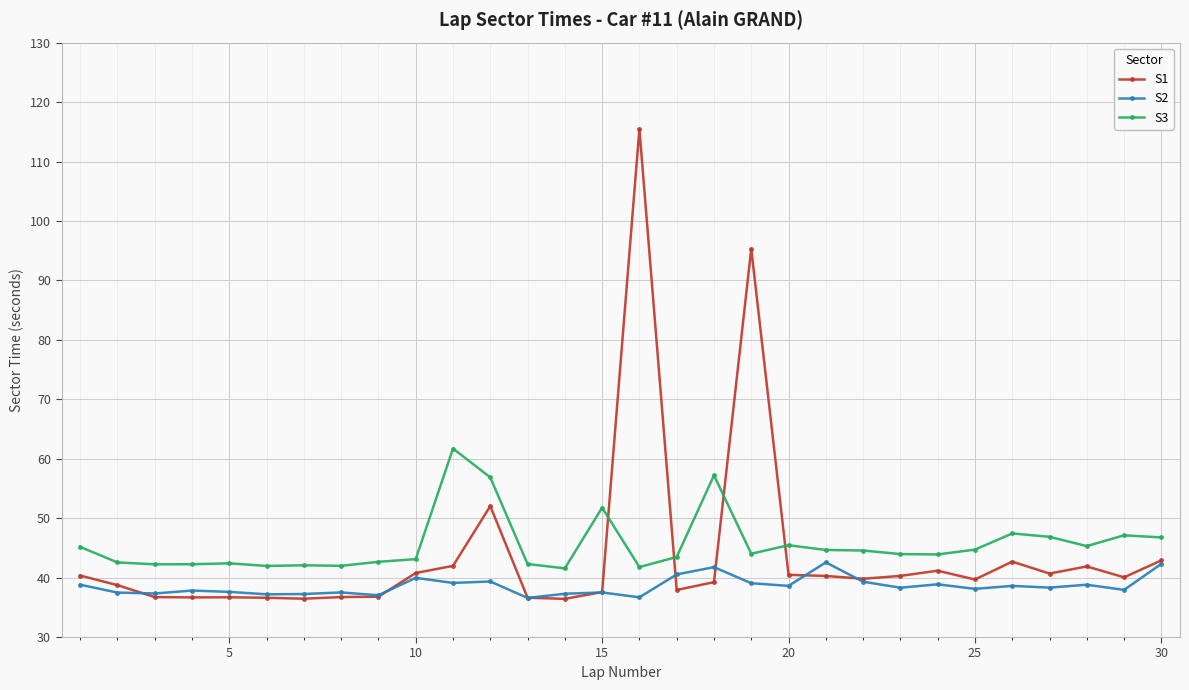

What is the value of the S3 point at the 22nd from the left?

44.6